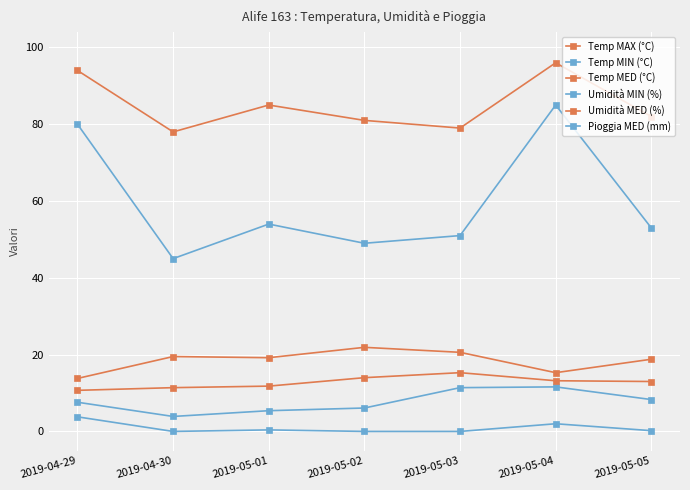

Which series has the largest range (max minus min)?

Umidità MIN (%)